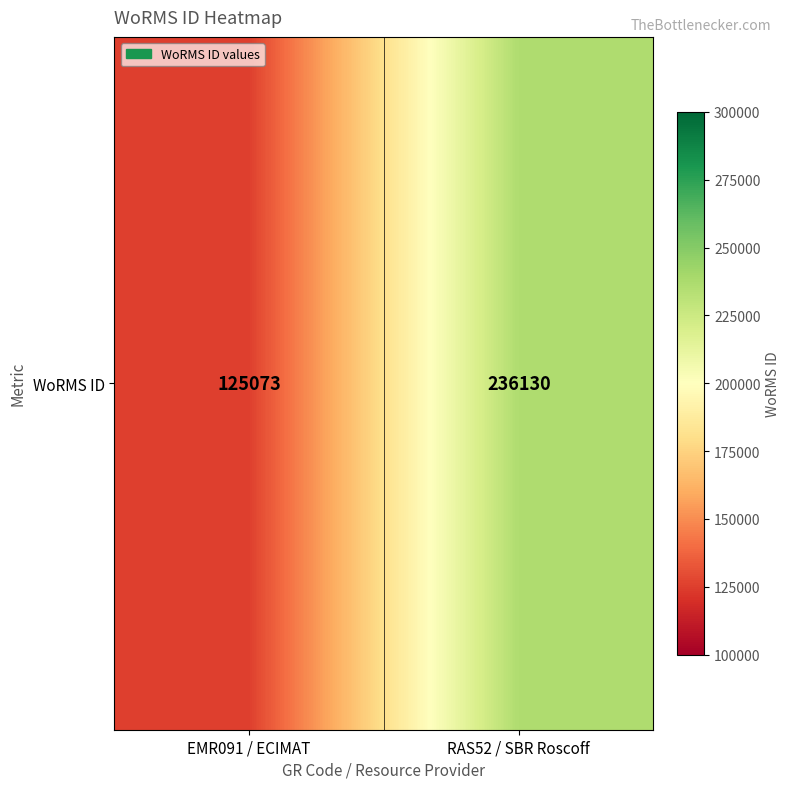

Which category has the highest value across all series?

RAS52 / SBR Roscoff